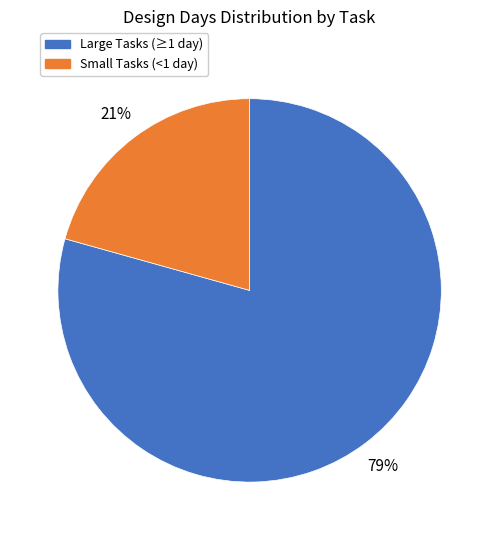

To the nearest percent, what is the average slice percentage?

50%